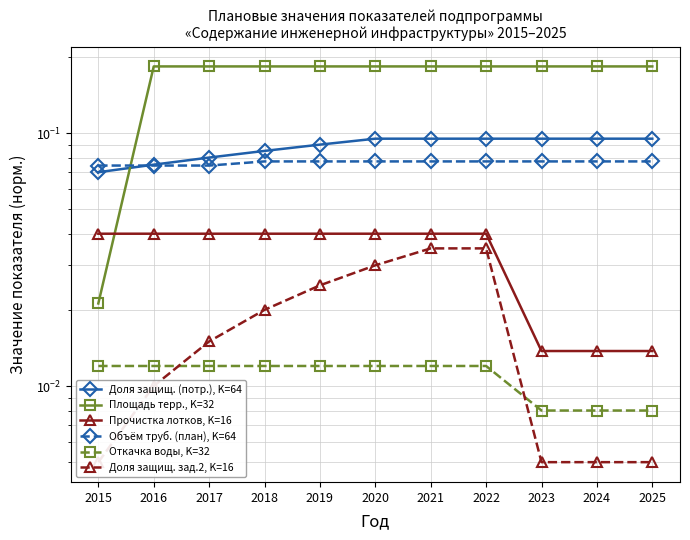

Which series changed the most between 2019 and 2020?

Доля защищ. (потр.), K=64